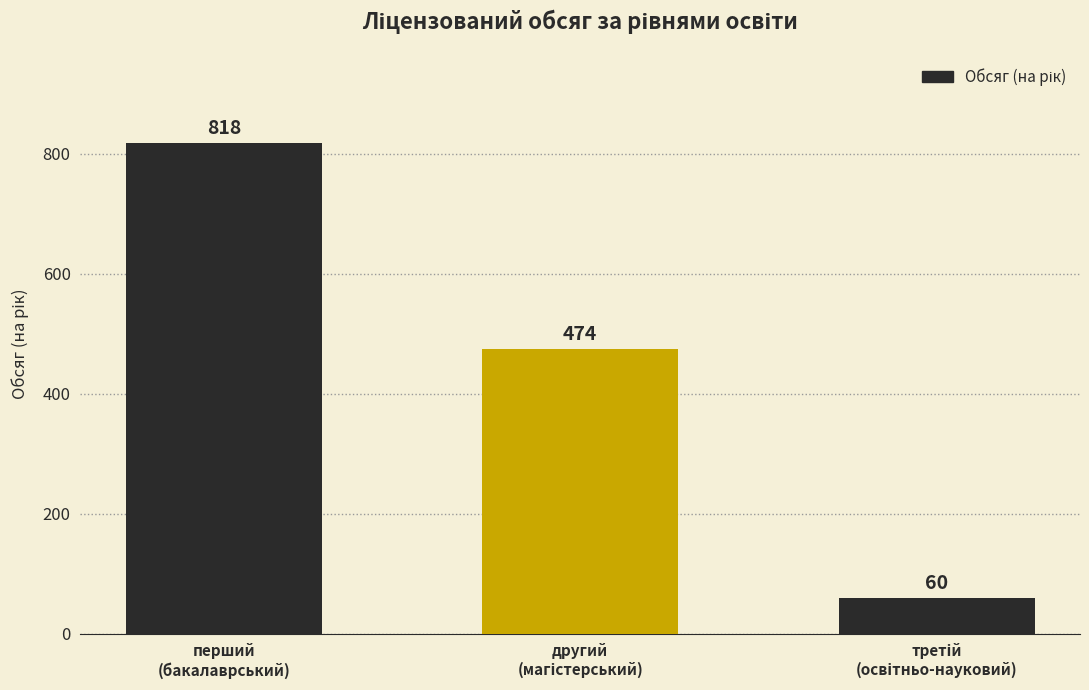

How many values are between 60 and 818?

3